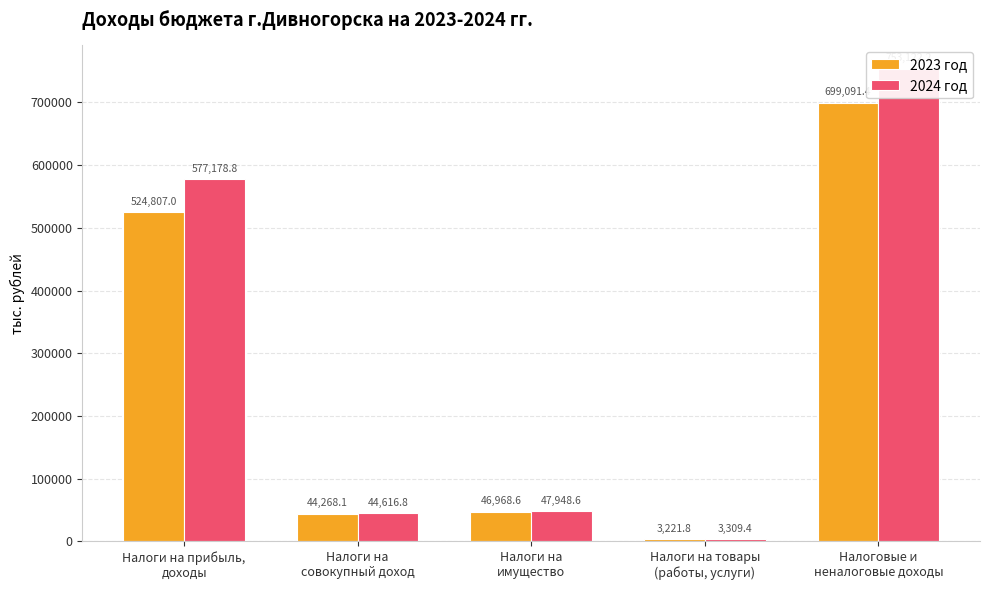

Reading left to right, list all the values displayed in this chart.

2023 год: 524807.0	44268.1	46968.6	3221.8	699091.4
2024 год: 577178.8	44616.8	47948.6	3309.4	753122.2